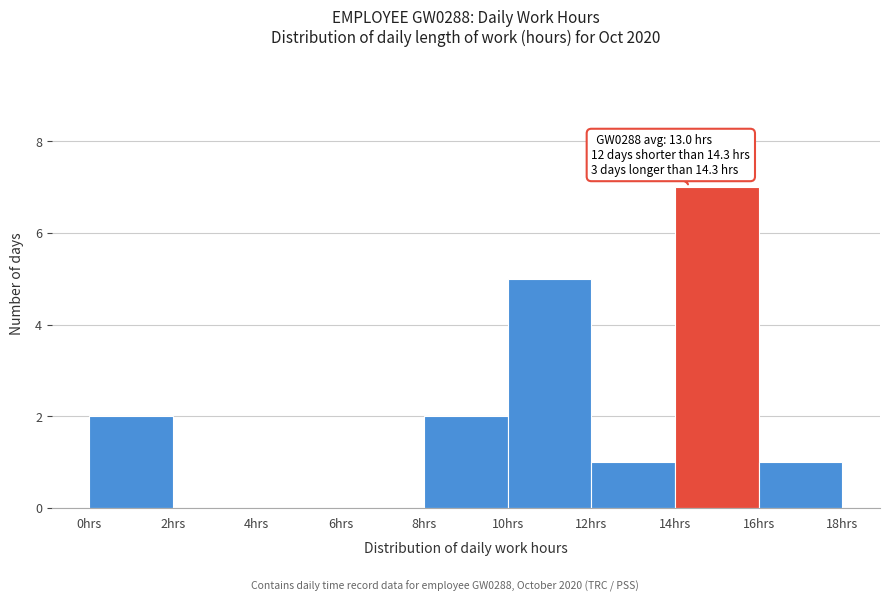

Which range on the x-axis has the tallest bar?

14 to 16